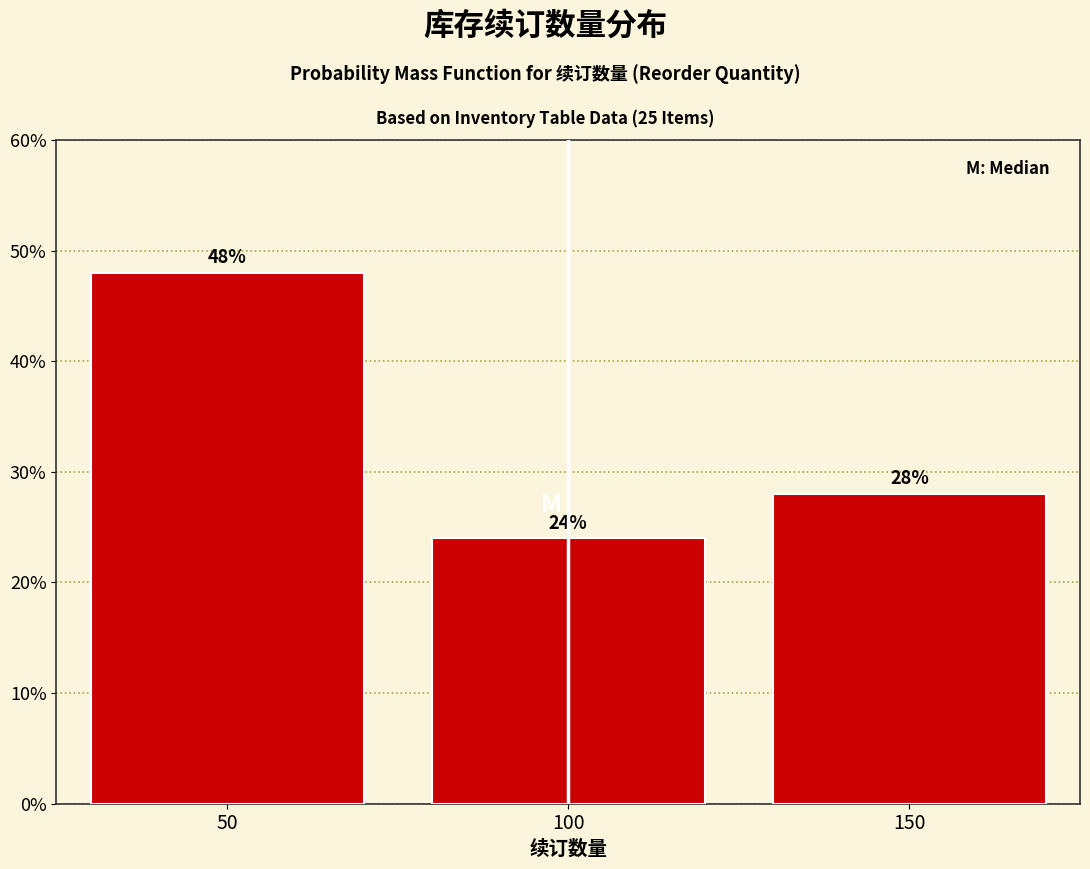

What is the height of the bar covering 125 to 175 on the x-axis?

28